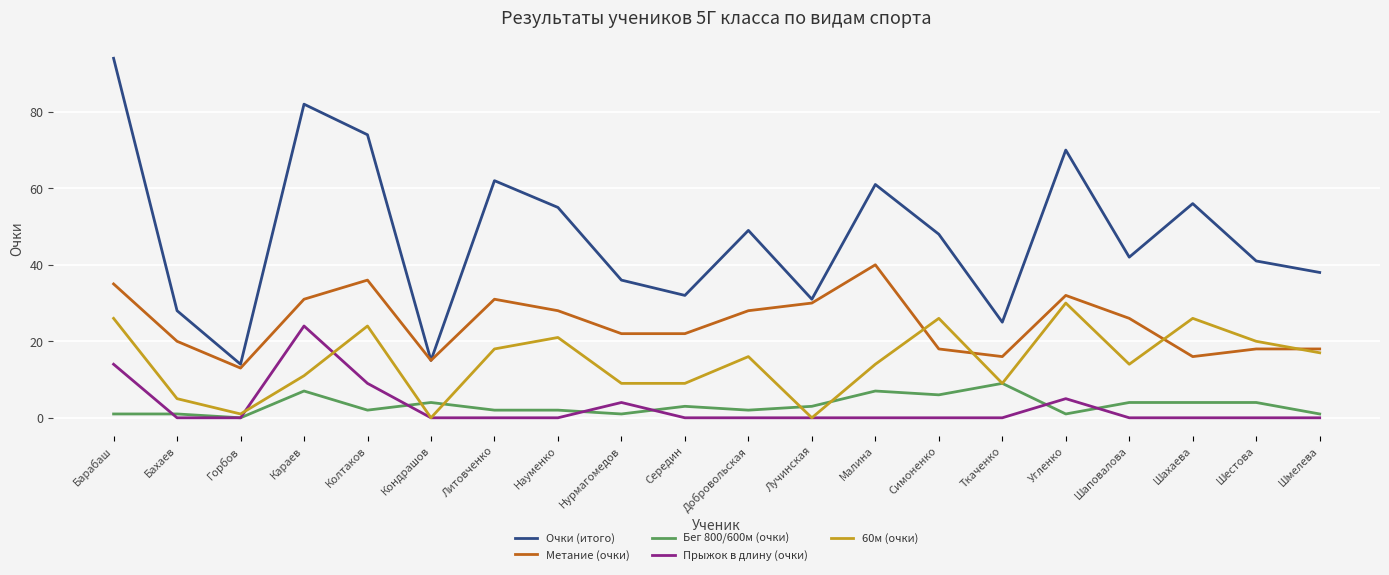

At which category is the sum across all series the highest?

Барабаш